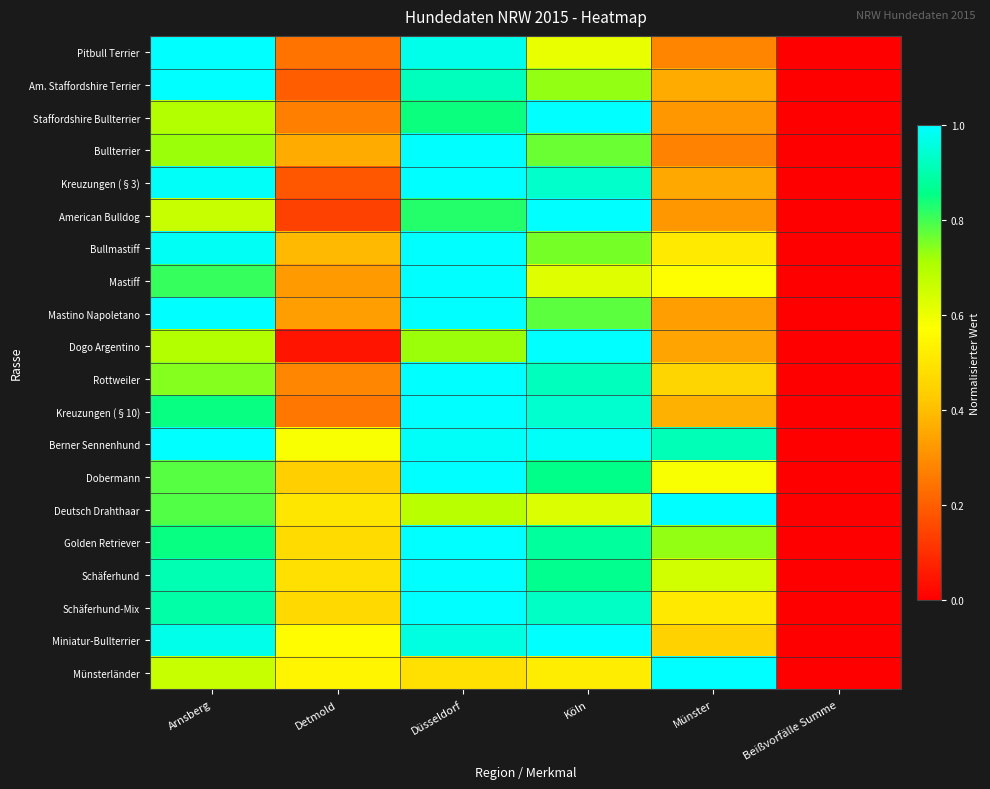

Which series has the largest range (max minus min)?

Pitbull Terrier